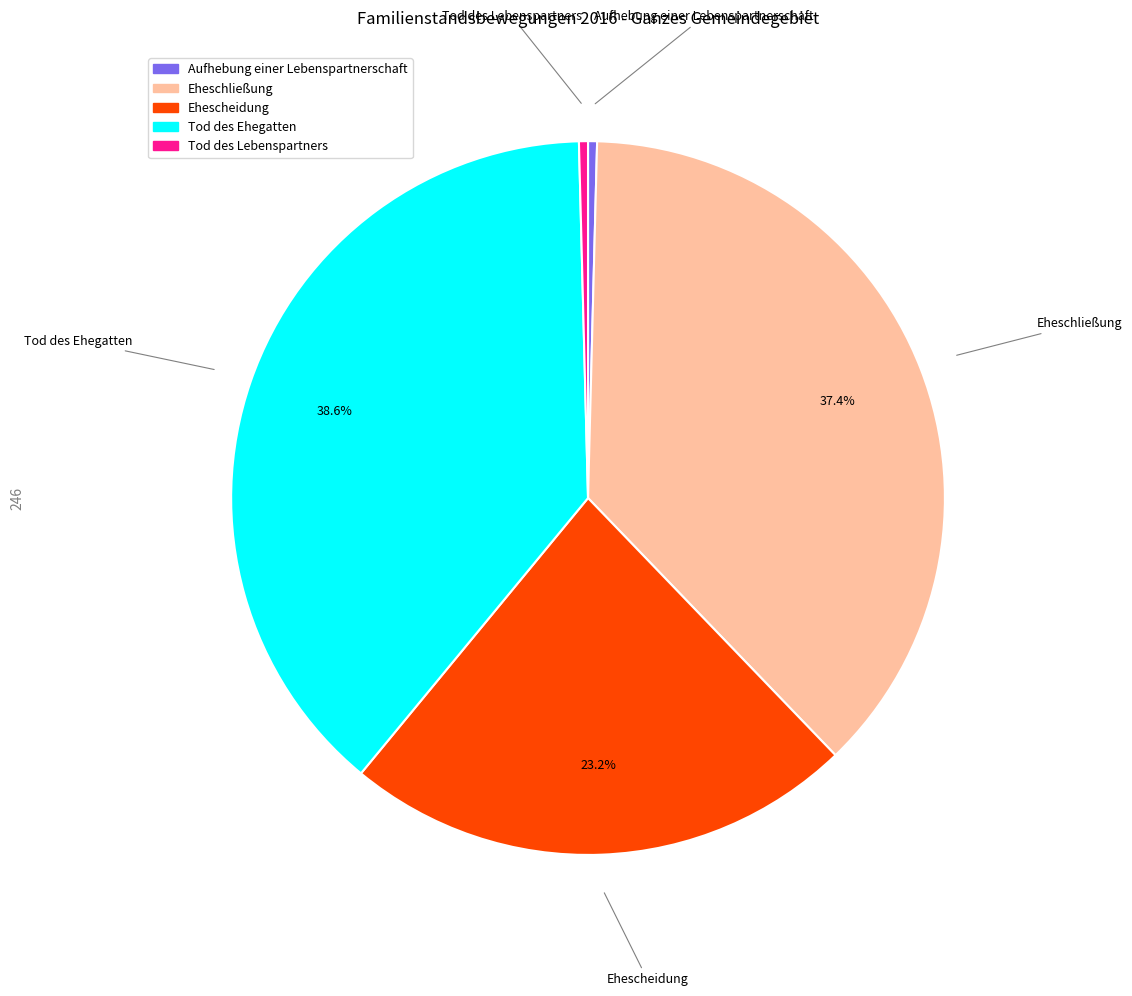

What is the largest slice in the pie chart?

Tod des Ehegatten